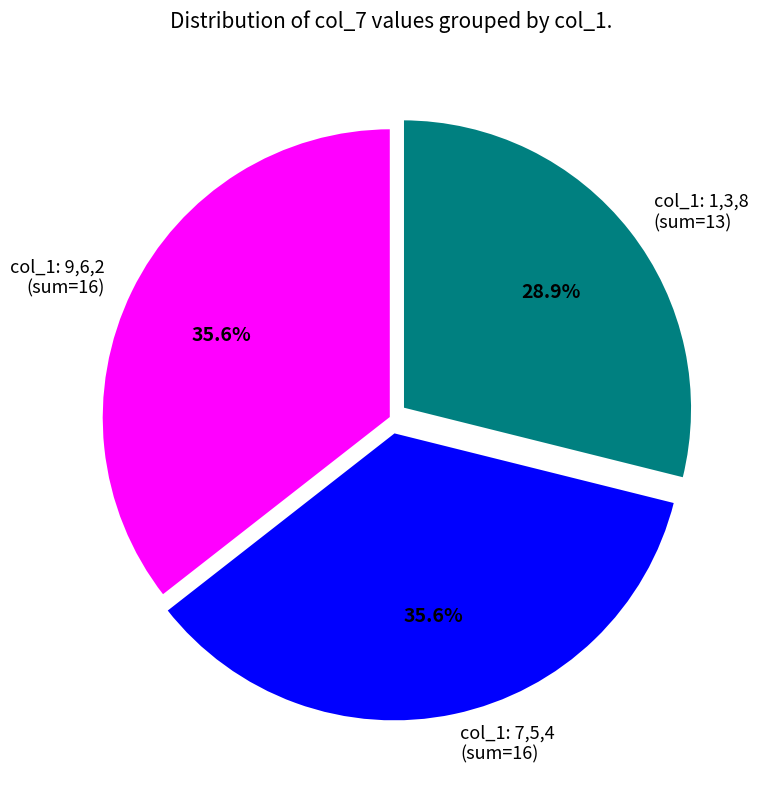

Which has a higher value, col_1: 1,3,8 (sum=13) or col_1: 9,6,2 (sum=16)?

col_1: 9,6,2 (sum=16)